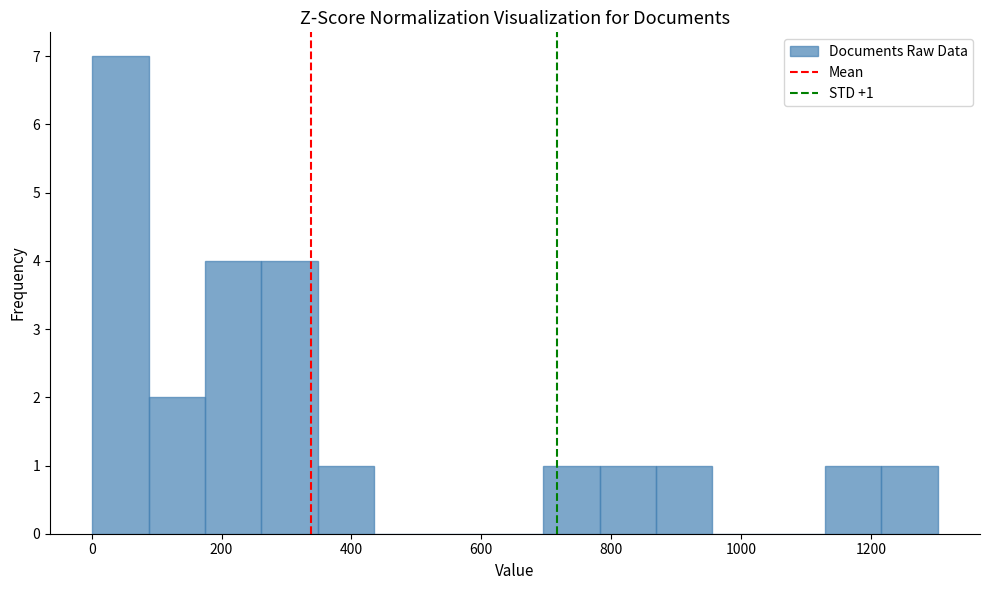

Which range on the x-axis has the tallest bar?

0 to 80